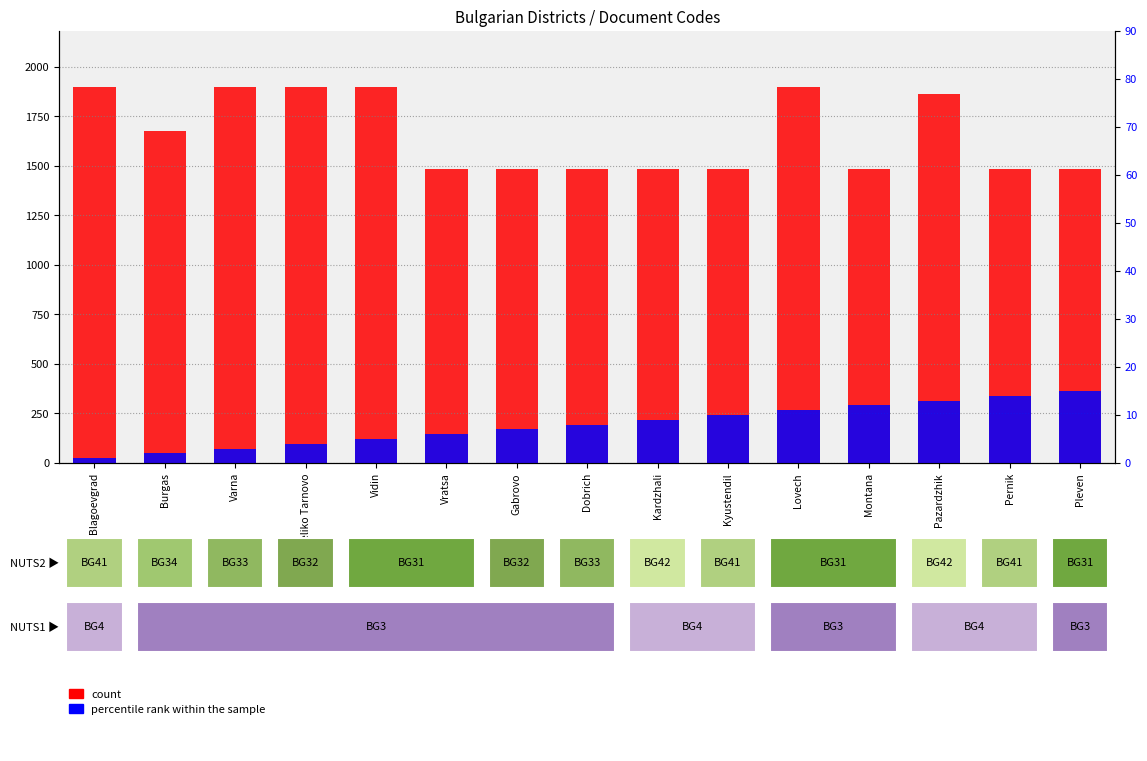

What are all the series names shown in the legend?

count, percentile rank within the sample